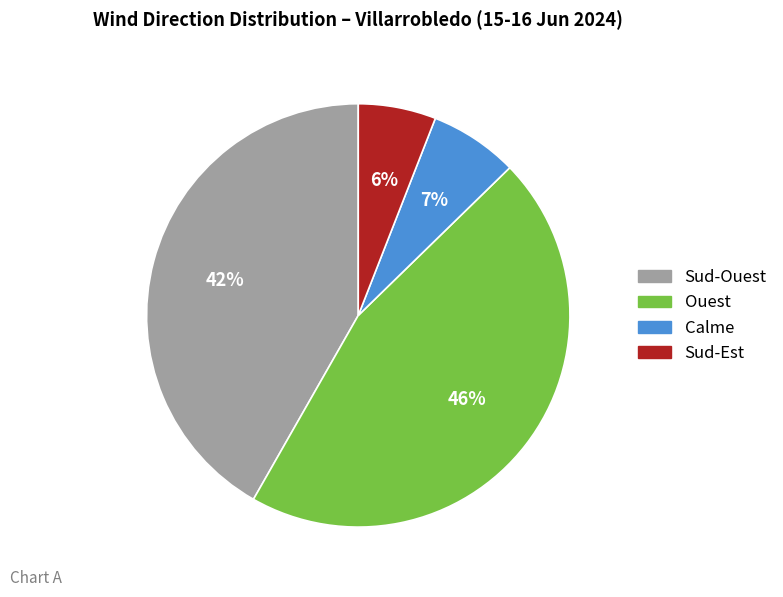

Is there a majority slice in this chart?

No